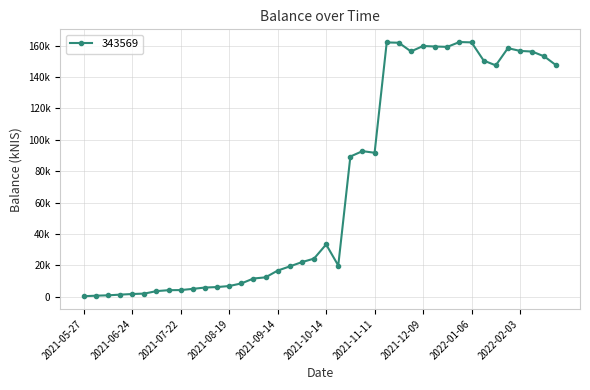

Where is the data nearest to the value 81338?

2021-10-28